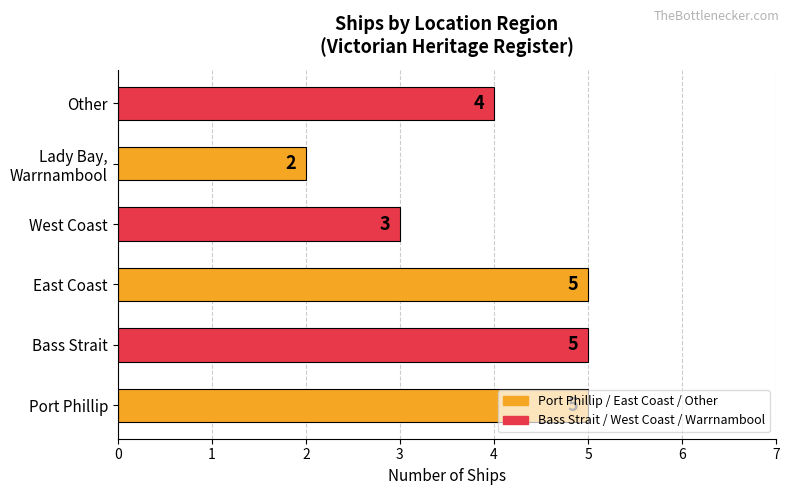

How many bars are there in total?

6